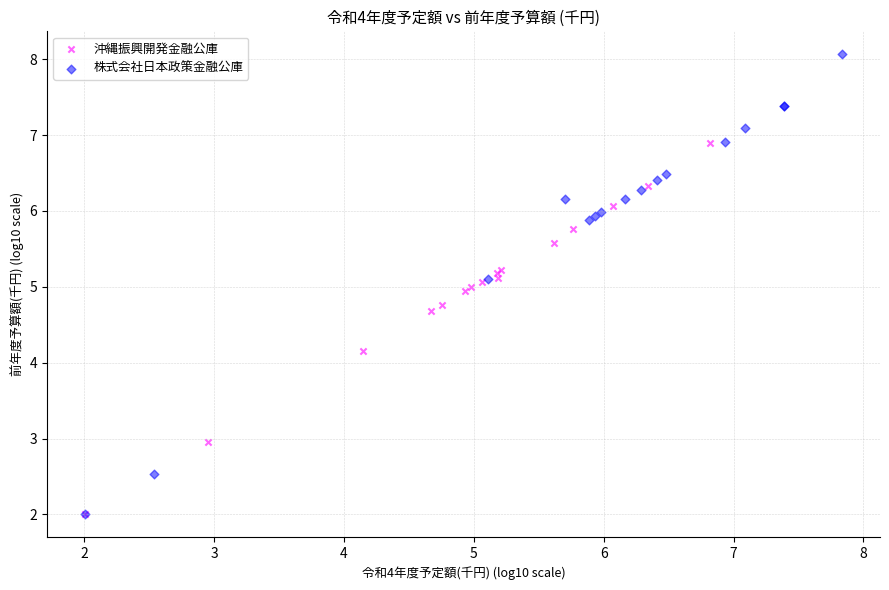

Which series has the largest Y range (max minus min)?

株式会社日本政策金融公庫